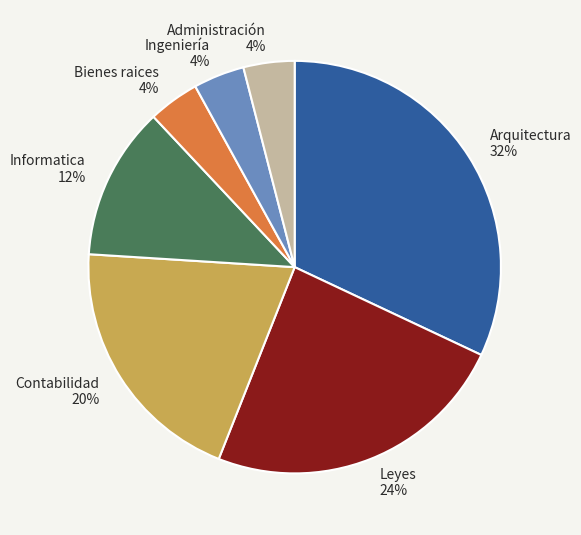

Is the sum of Bienes raices and Contabilidad greater than half?

No